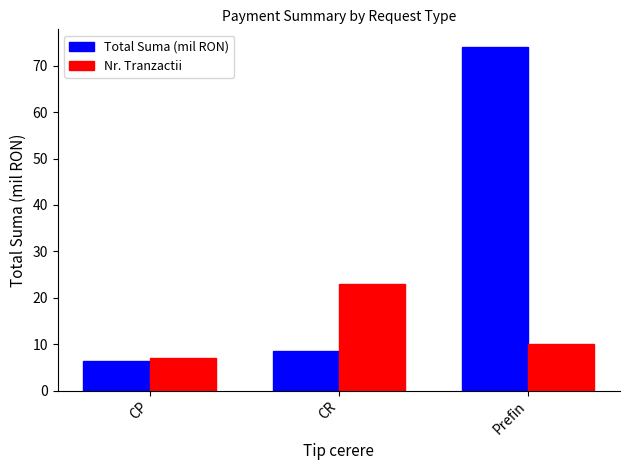

Reading left to right, extract all data points from this chart.

Total Suma (mil RON): CP=6.3	CR=8.5	Prefin=74.1
Nr. Tranzactii: CP=7.0	CR=23.0	Prefin=10.0